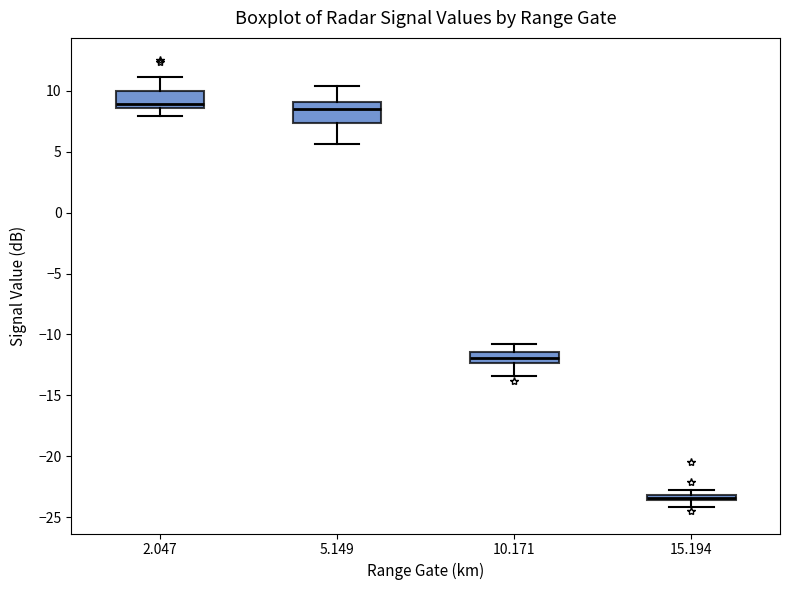

Which box has the lowest median line?

15.194